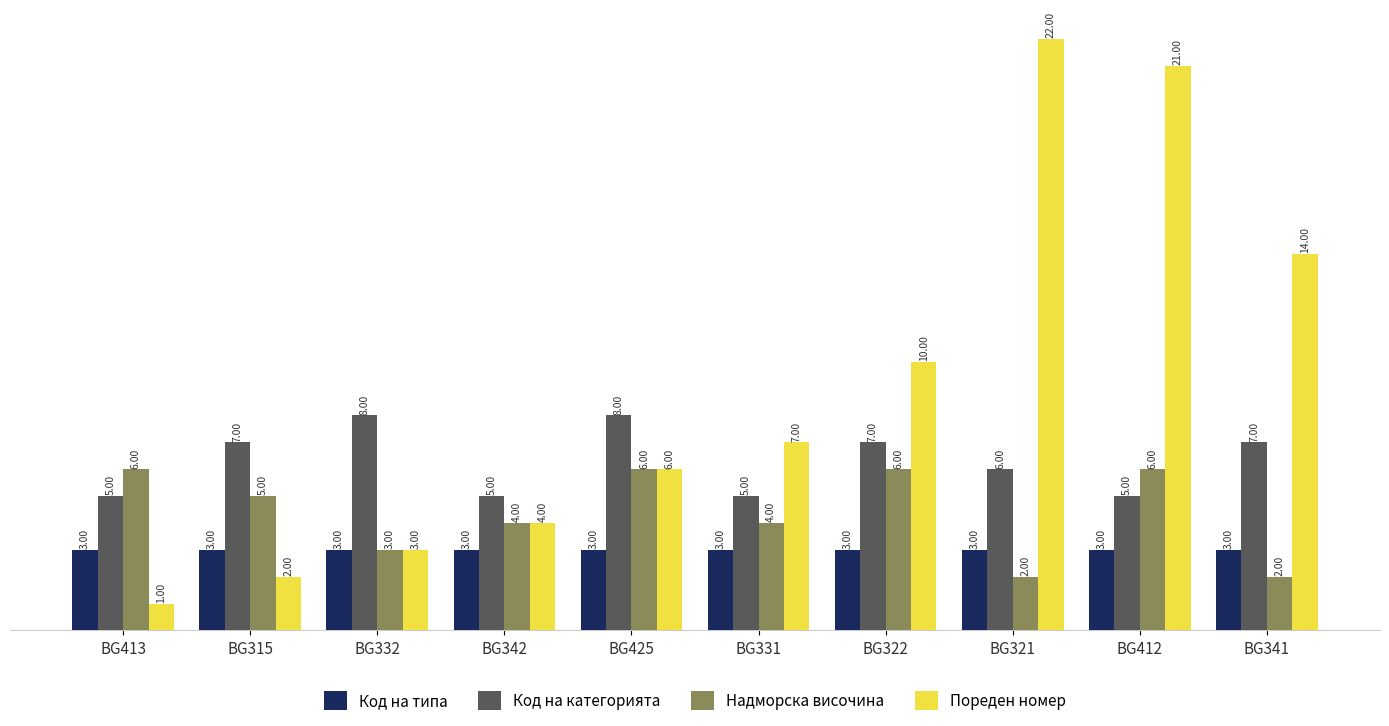

Rank the series by their average value, from highest to lowest.

Пореден номер, Код на категорията, Надморска височина, Код на типа